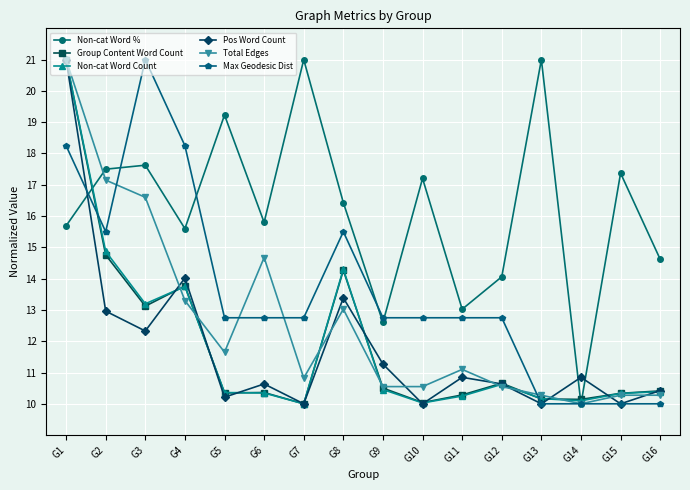

In Group Content Word Count, how many points are higher than both neighbors (excluding endpoints)?

4